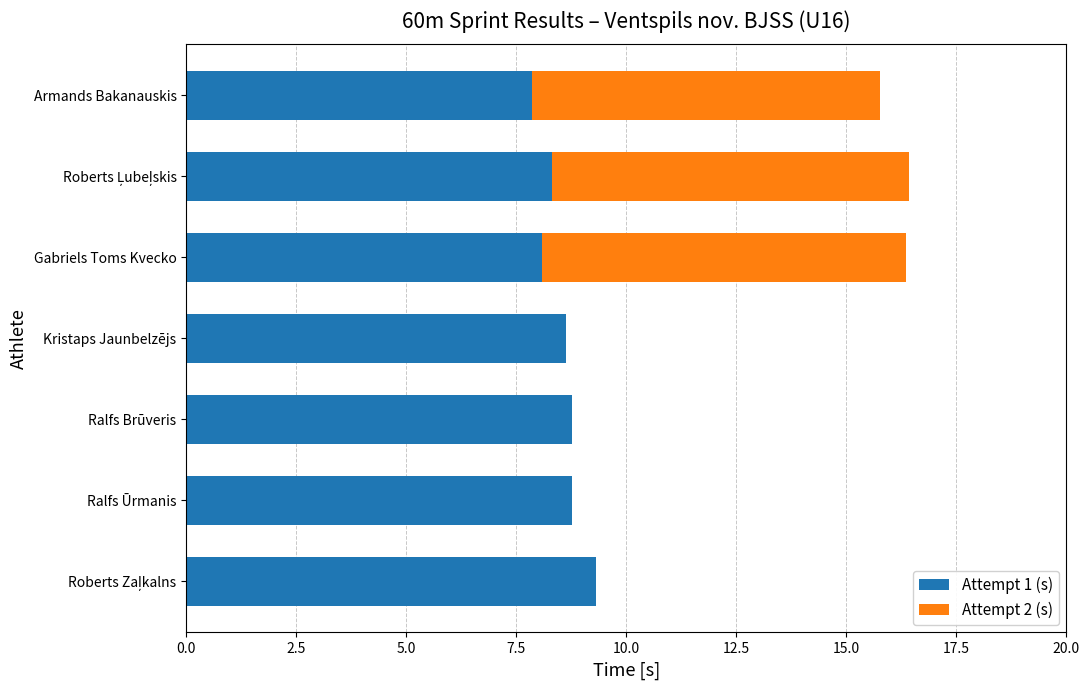

What is the maximum value for Attempt 1 (s)?

9.3